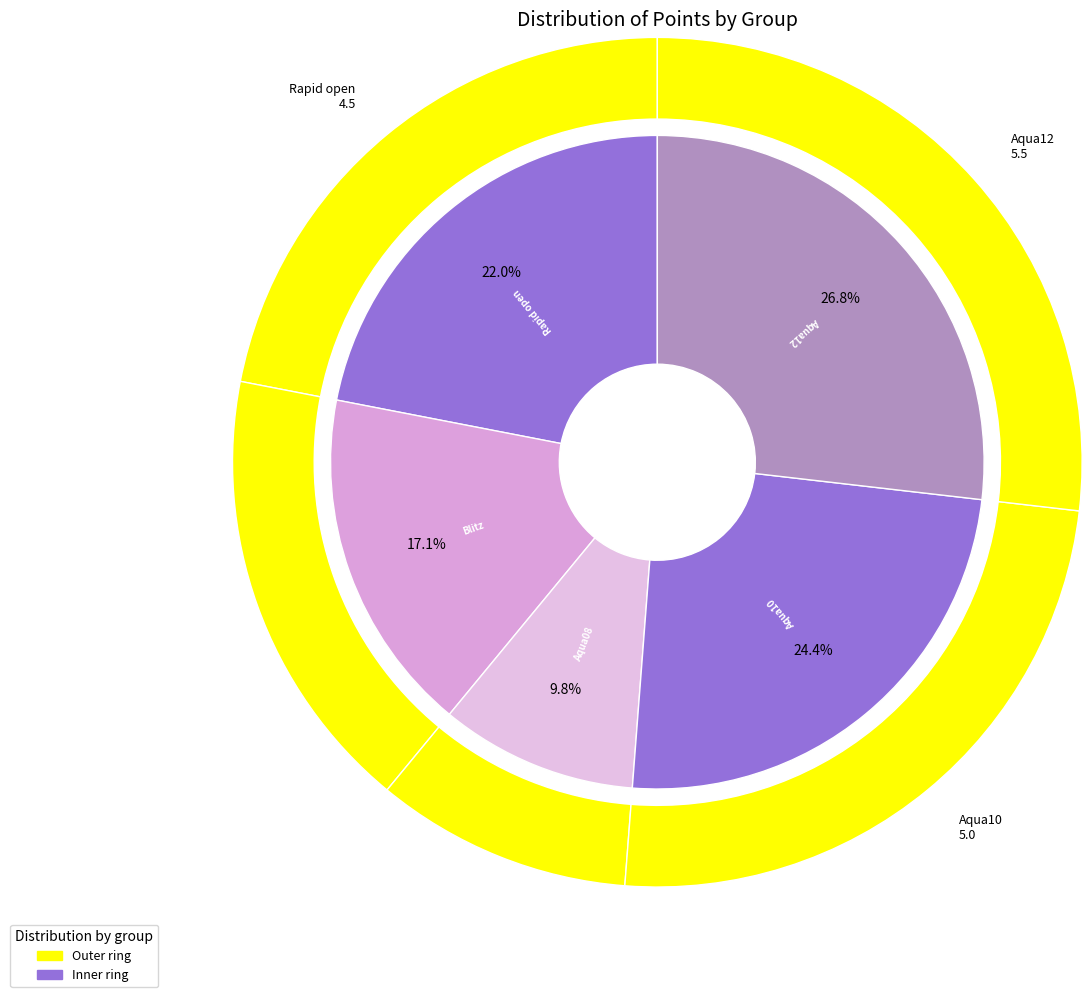

To the nearest percent, what percentage of the pie is Blitz?

17%